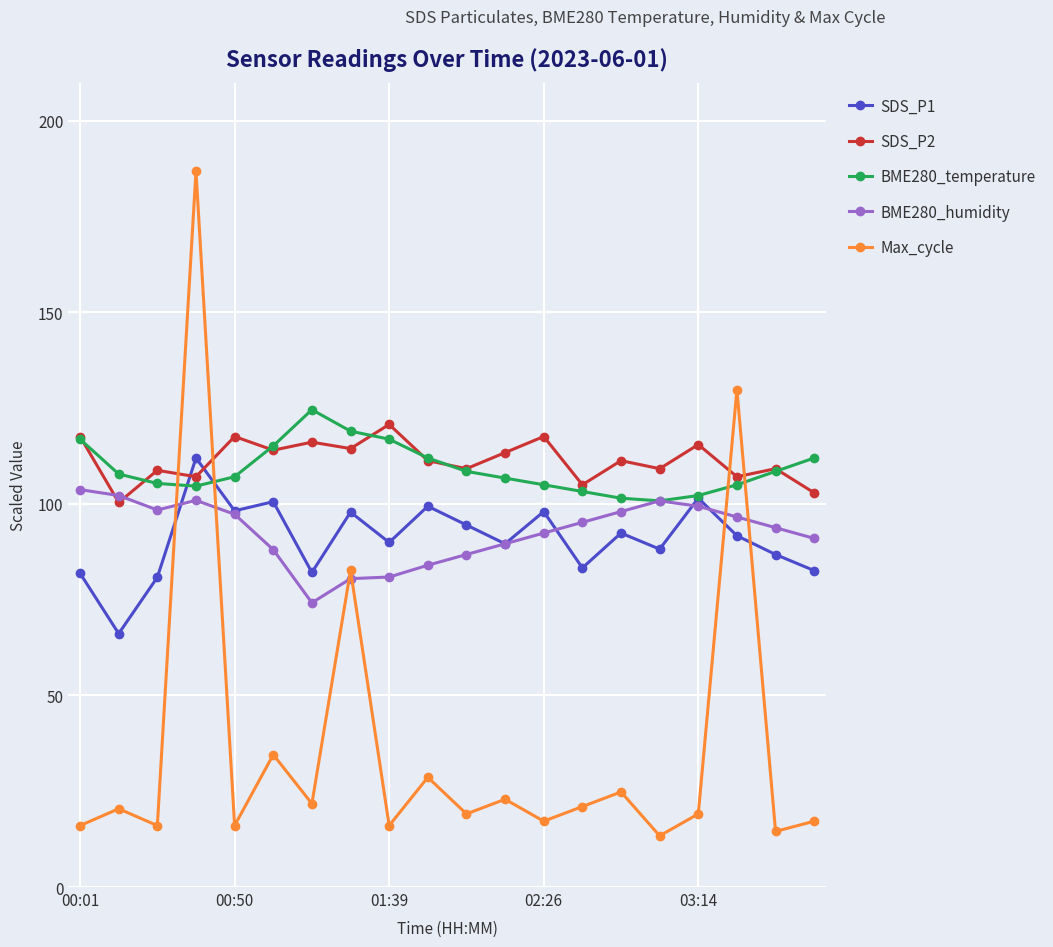

What is the difference between the second highest and second lowest values in the BME280_humidity series?

21.7